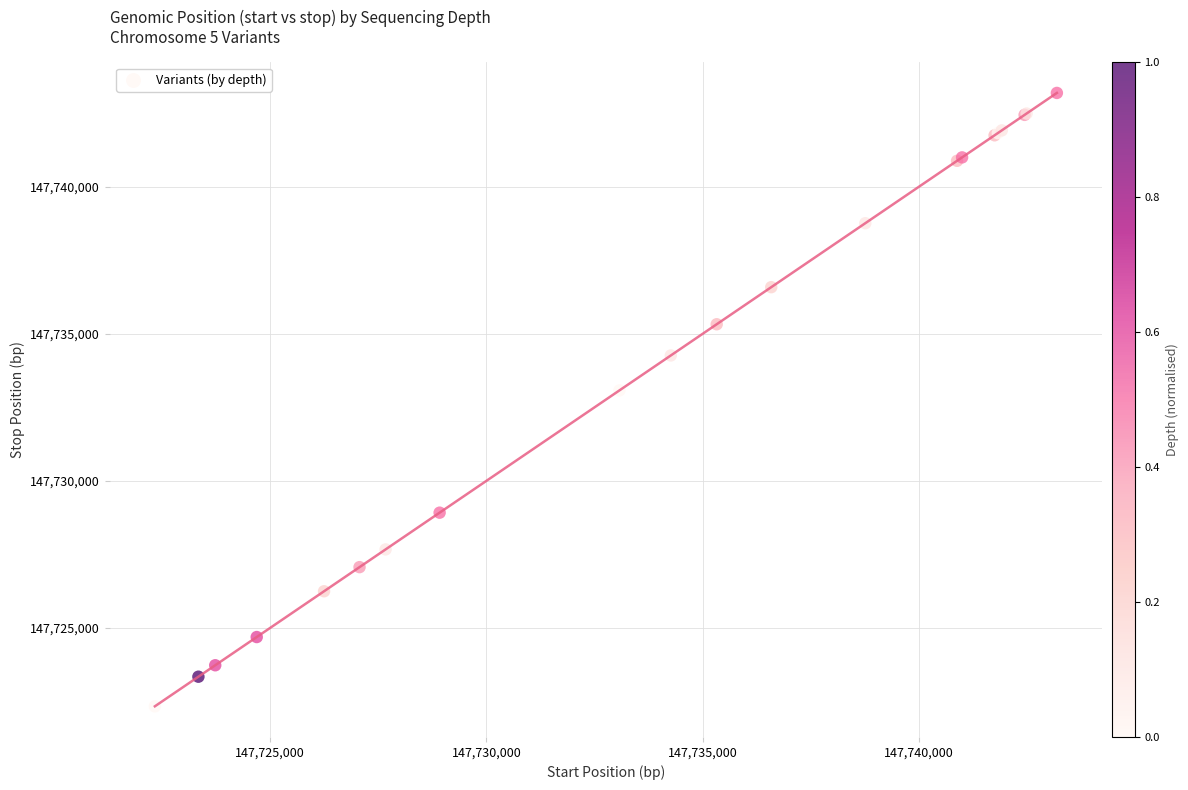

What Y value in the scatter plot is closest to 147732761?

147733075